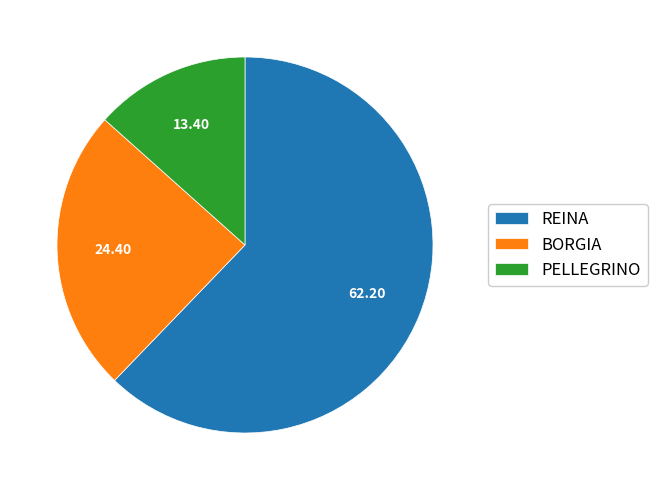

Rank the categories by value from highest to lowest.

REINA, BORGIA, PELLEGRINO